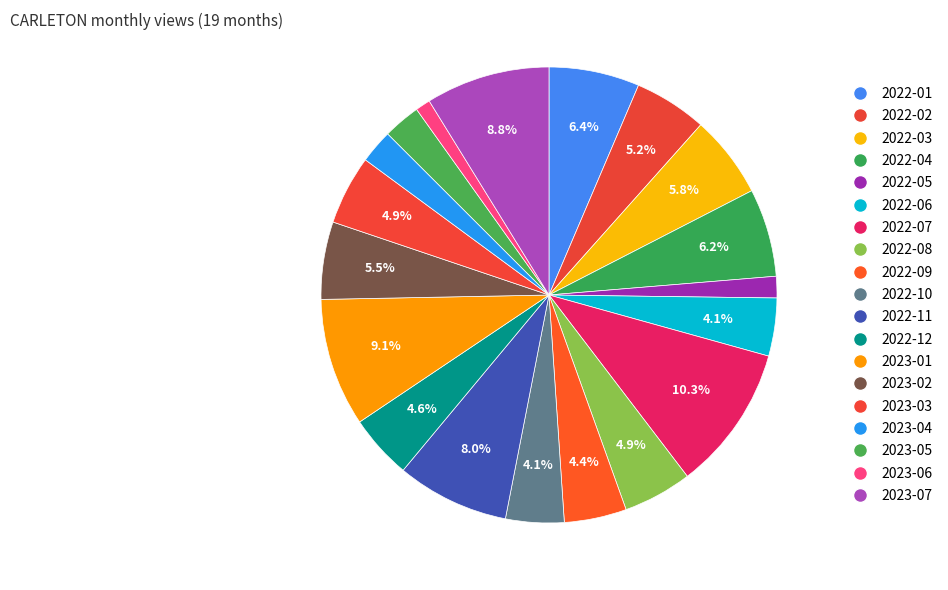

To the nearest percent, what percentage of the pie is 2022-12?

5%